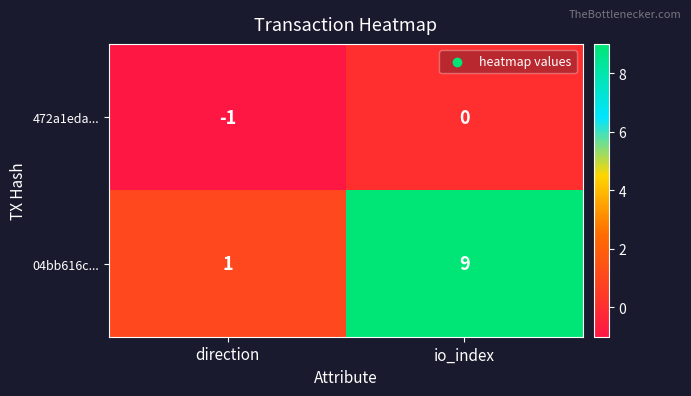

Which series has the widest spread of values?

04bb616c...